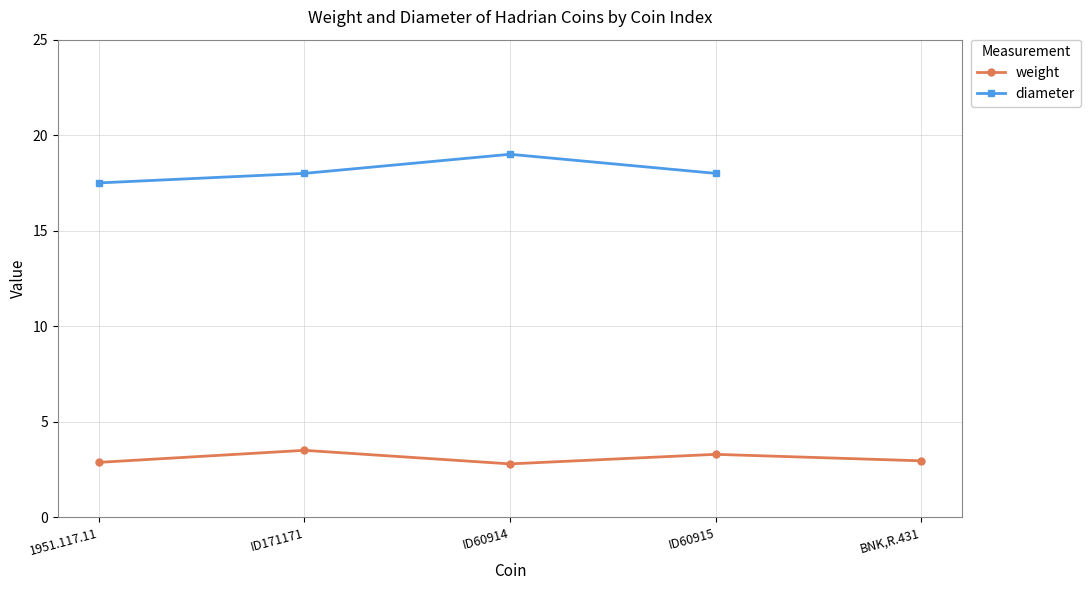

At which label does weight reach its minimum?

ID60914